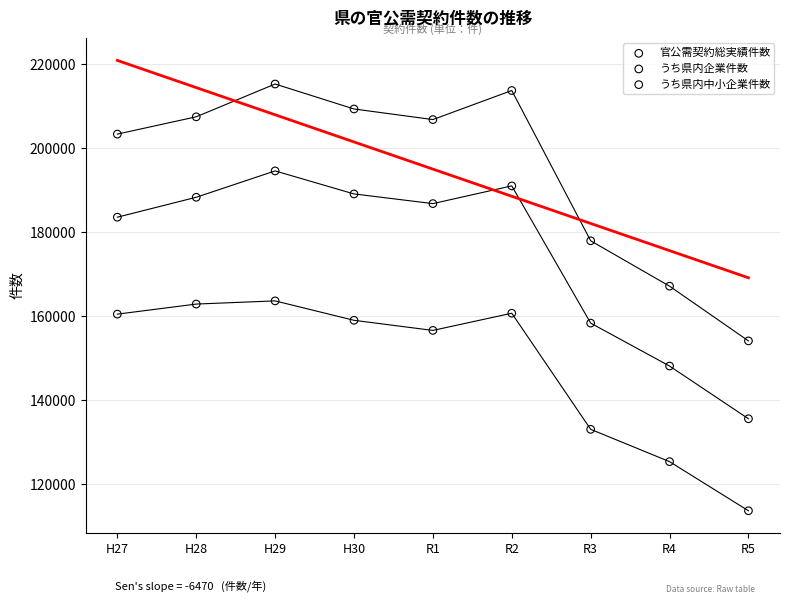

In the うち県内中小企業件数 series, what Y value is closest to 138683?

133090